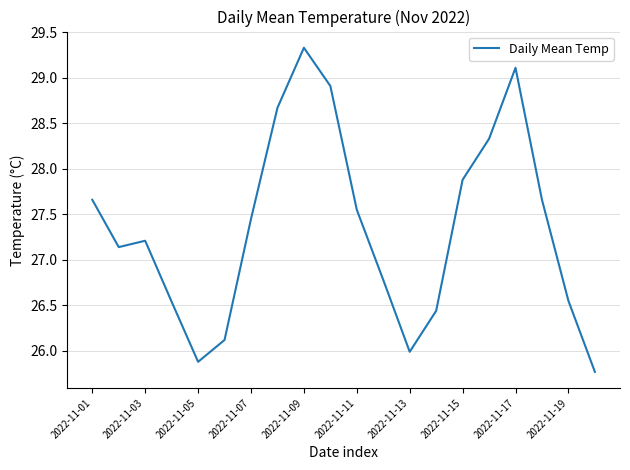

How many interior local valleys (lower than both neighbors) does the data have?

3